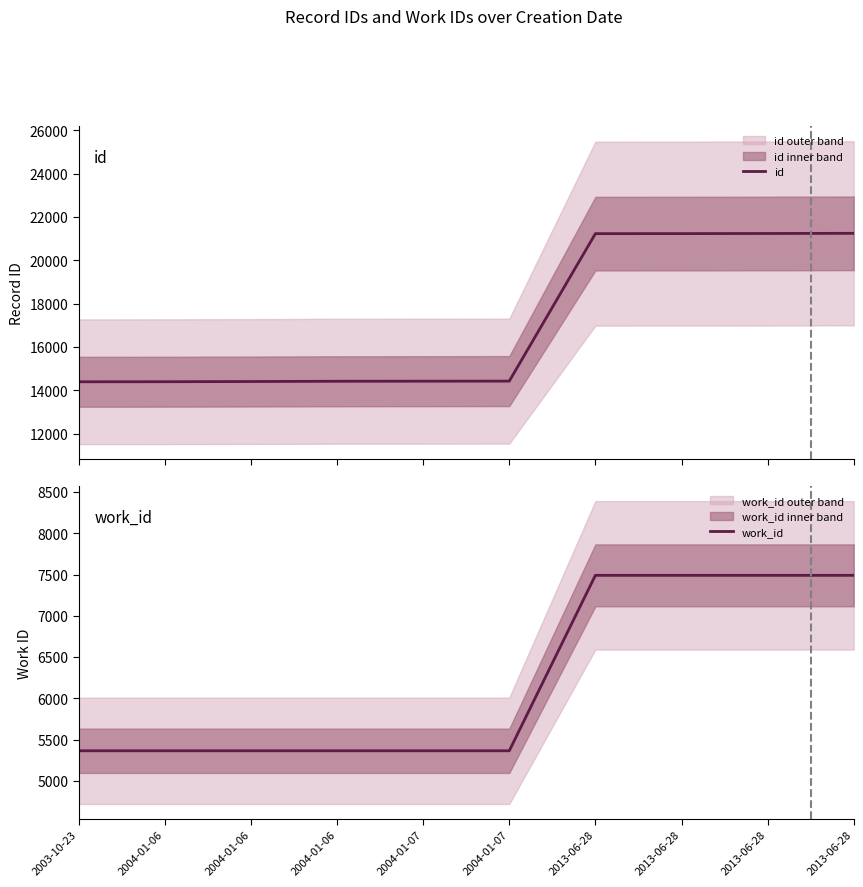

What is the approximate value of id at 2013-06-28?

21250